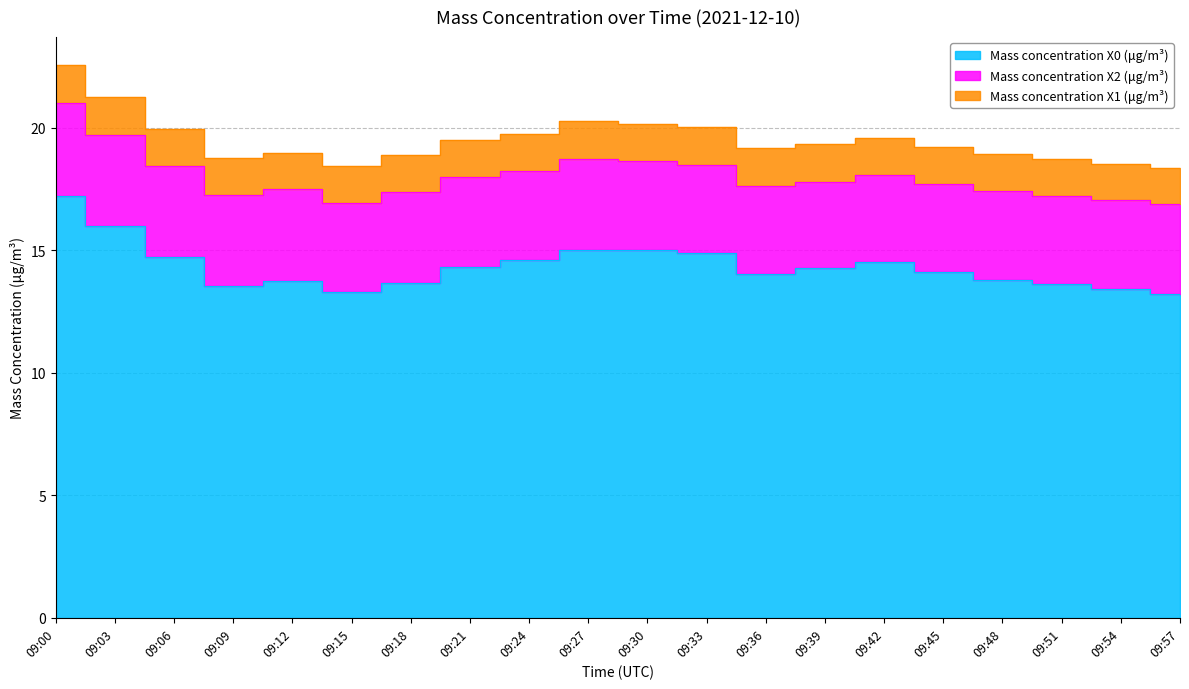

What is the maximum value shown in the chart?

17.2